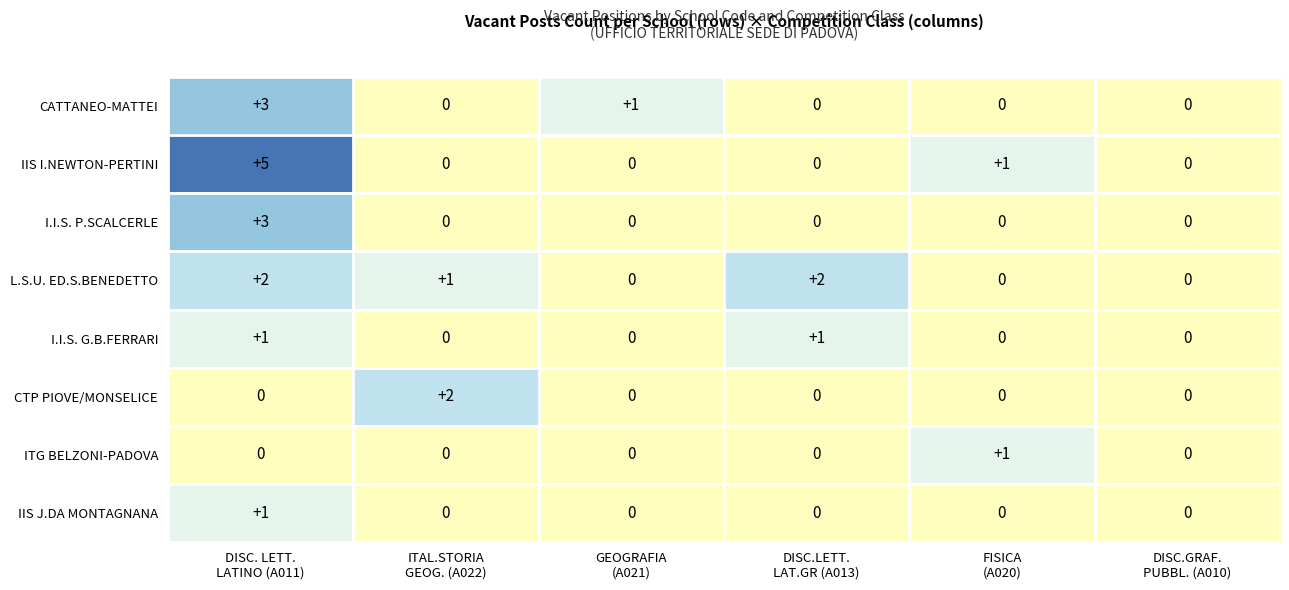

What is the difference between the maximum and minimum values in the I.I.S. P.SCALCERLE series?

3